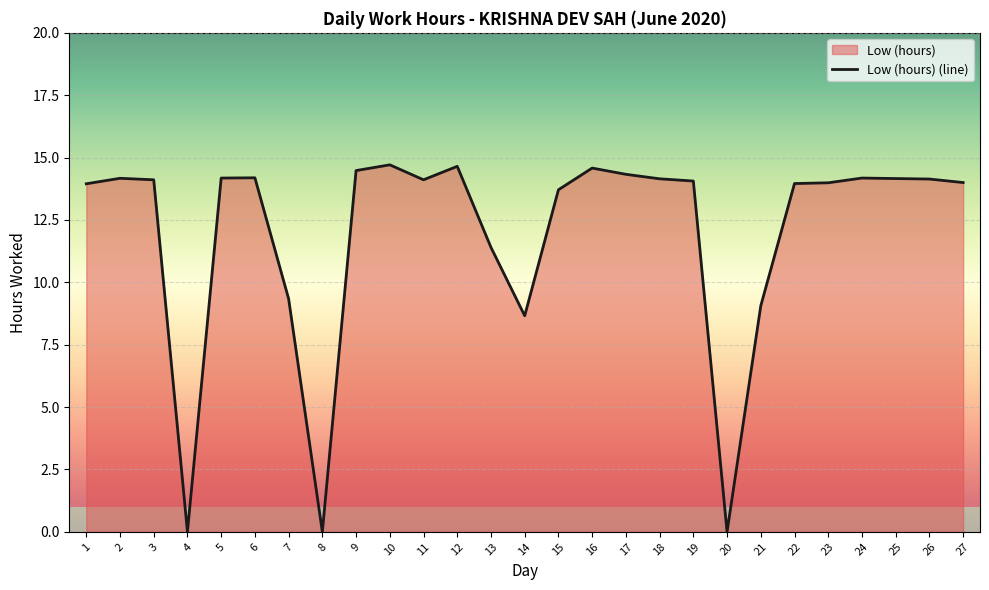

What is the greatest value displayed?

14.7